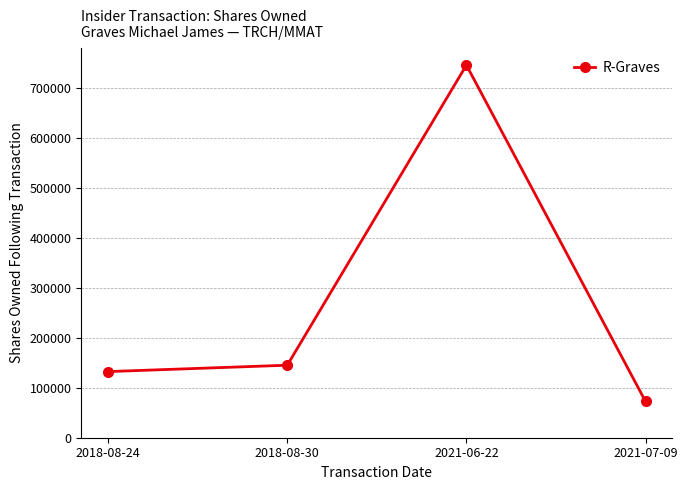

Where is the data nearest to the value 408750?

2018-08-30